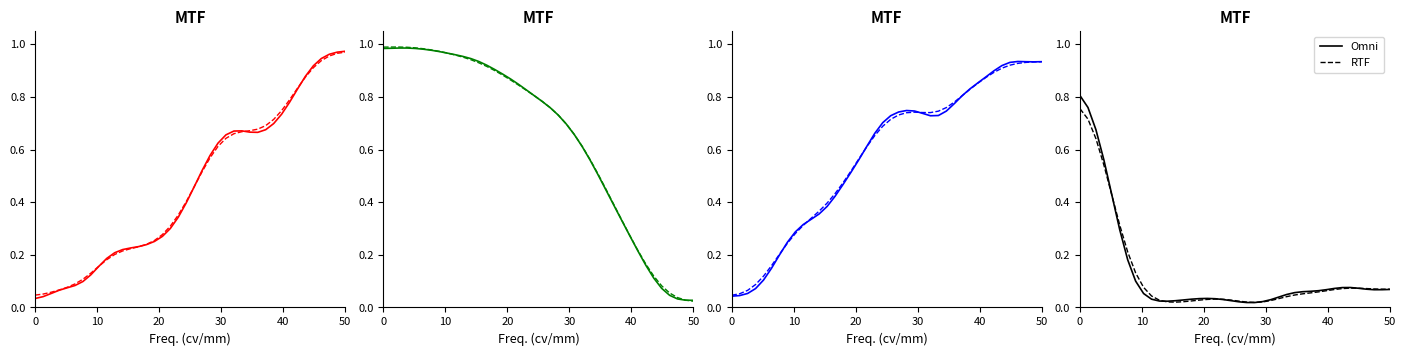

What is the difference between the second highest and minimum values in the RTF series?

0.7